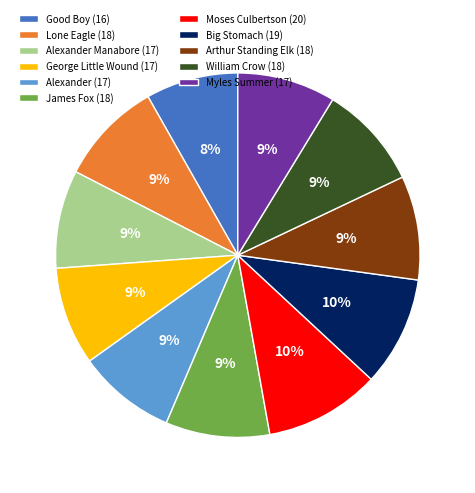

To the nearest percent, what portion does Moses Culbertson (20) represent?

10%